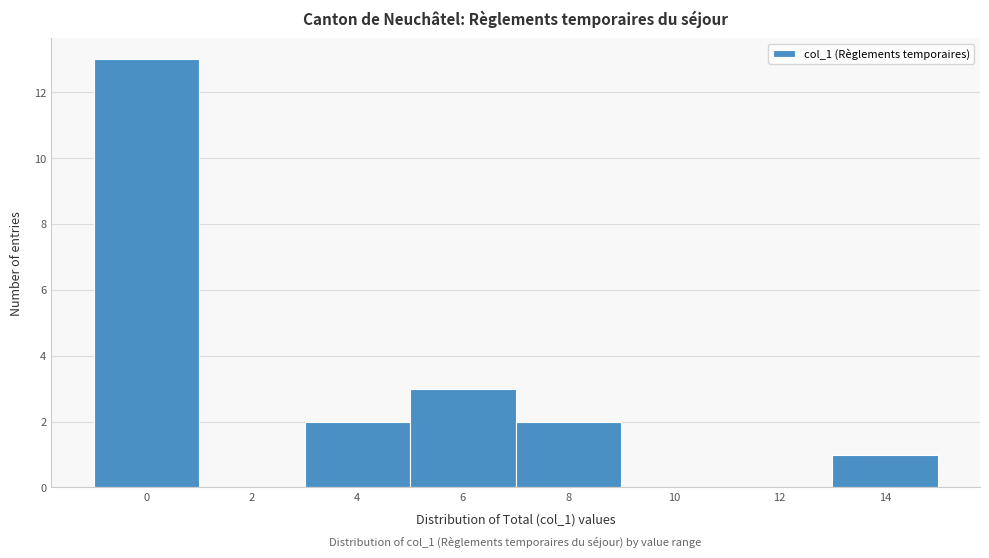

Reading left to right, what are all the values shown in this chart?

0=13	2=0	4=2	6=3	8=2	10=0	12=0	14=1